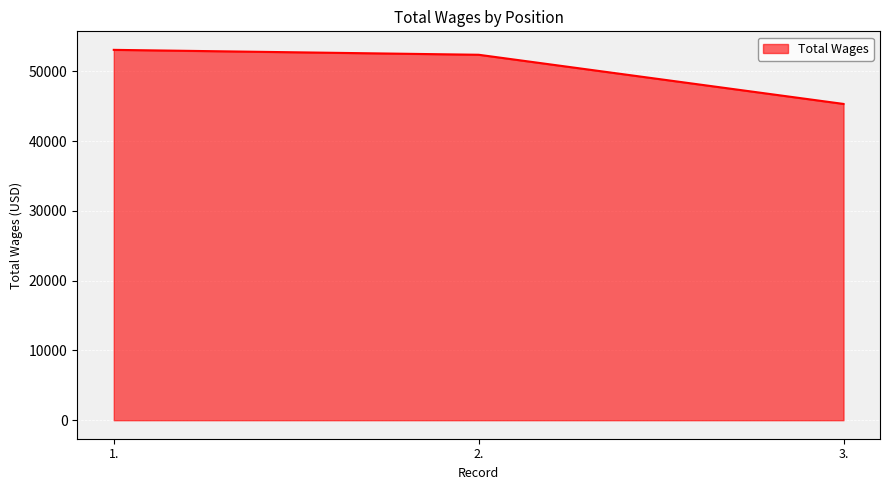

The chart shows a value of 83984 at 2.. True or false?

False